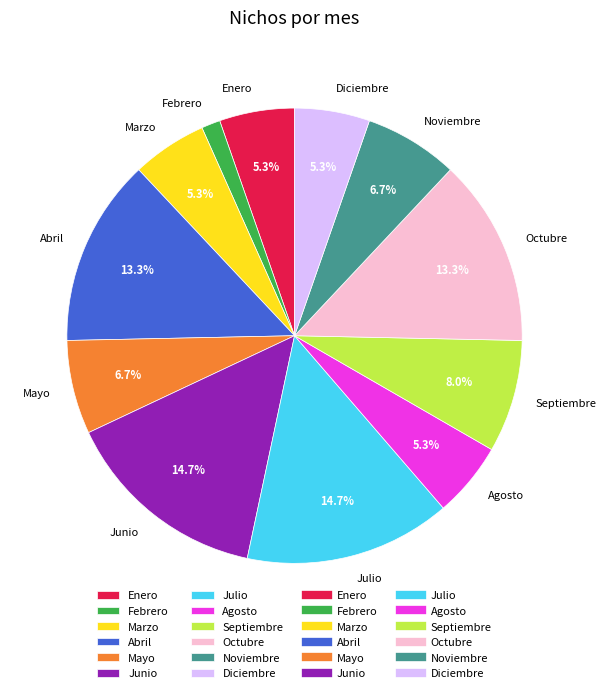

To the nearest percent, what is the combined percentage of Enero and Septiembre?

13%